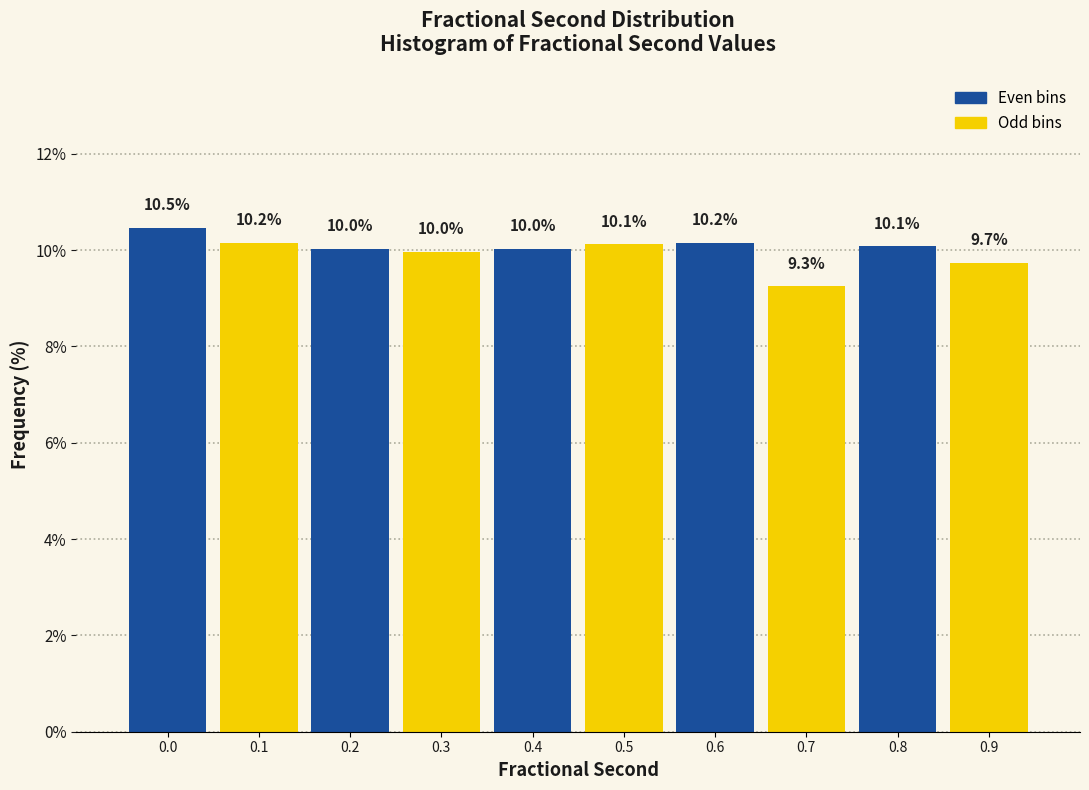

Reading left to right, what are all the values shown in this chart?

10.5	10.2	10.0	10.0	10.0	10.1	10.2	9.3	10.1	9.7